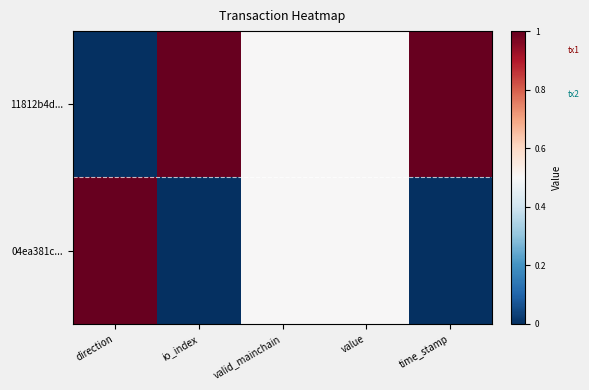

Reading right to left, what are all the values shown in this chart?

11812b4d...: time_stamp=1.0	value=0.5	valid_mainchain=0.5	io_index=1.0	direction=0.0
04ea381c...: time_stamp=0.0	value=0.5	valid_mainchain=0.5	io_index=0.0	direction=1.0